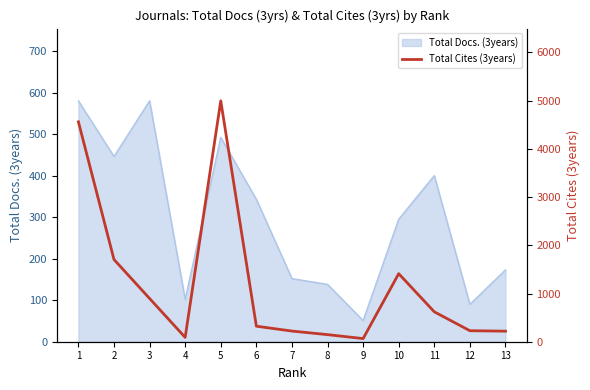

Which label corresponds to the largest value in the chart?

5